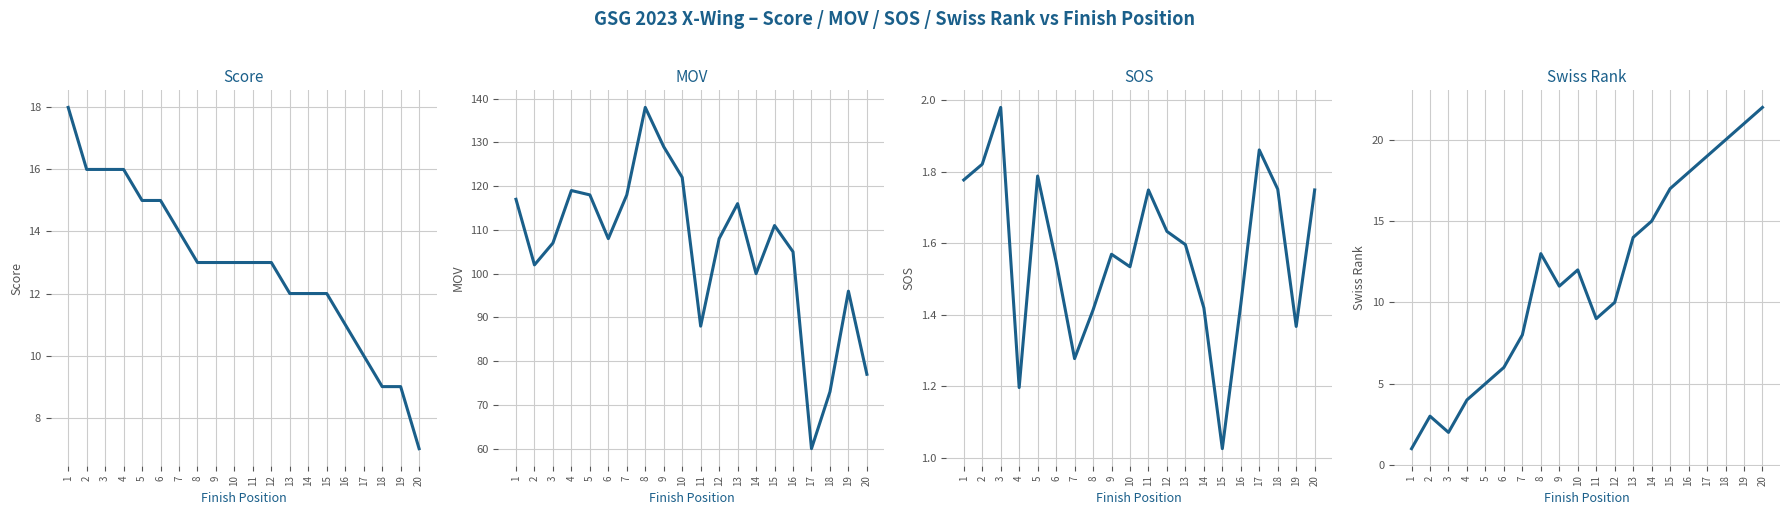

True or false: mov has a value of 129.0 at 9.

True